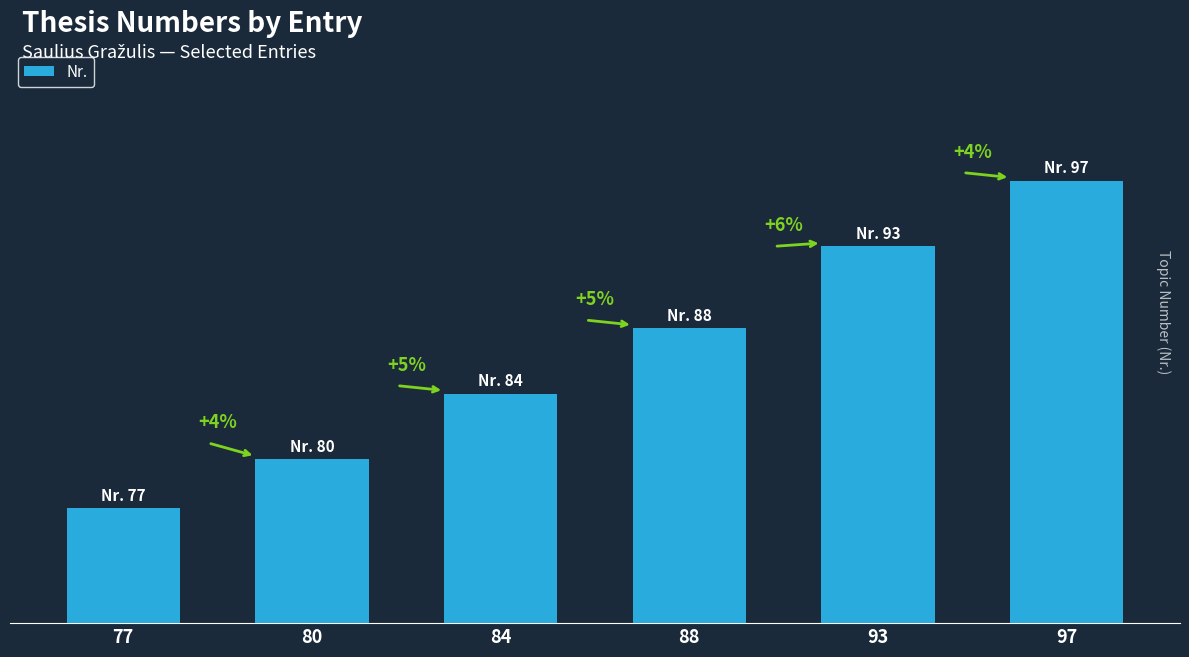

Are the bars horizontal?

No